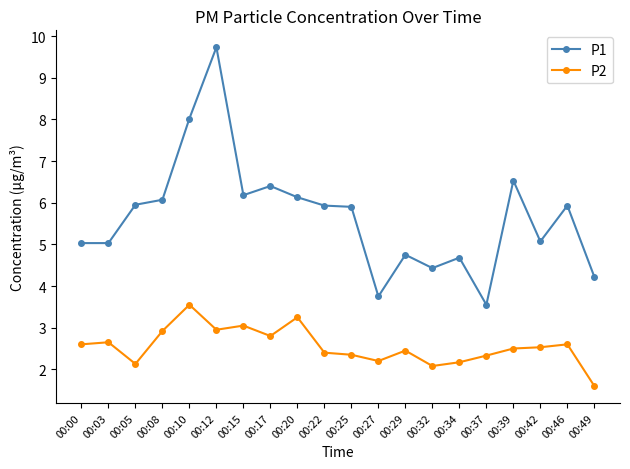

Which series has the widest spread of values?

P1